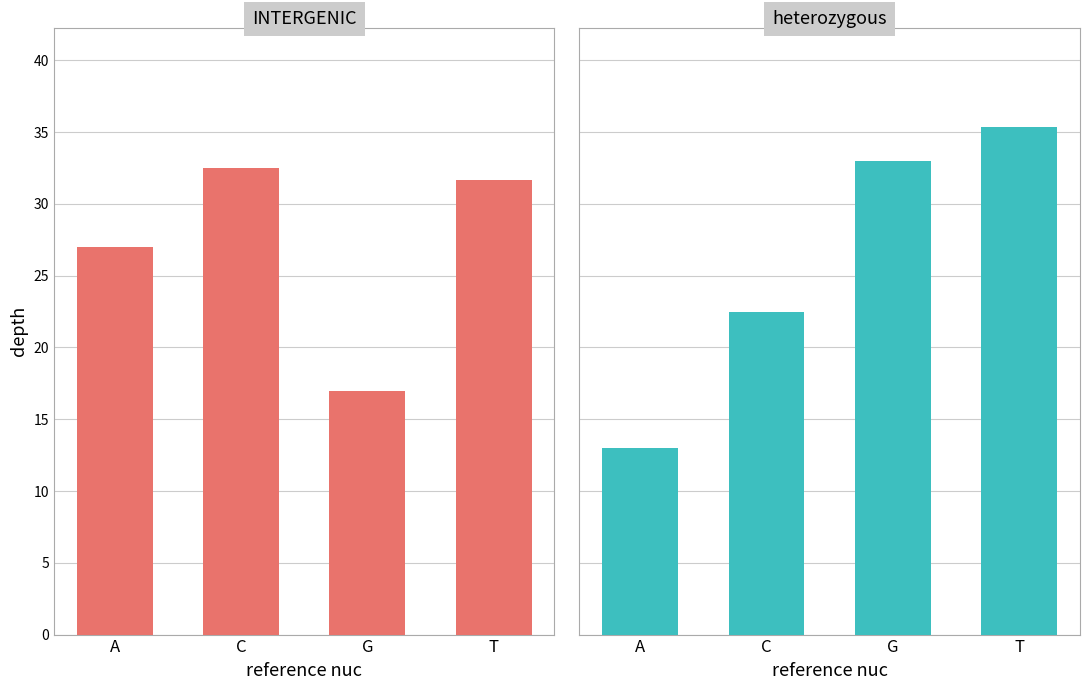

Where is heterozygous nearest to the value 24?

C